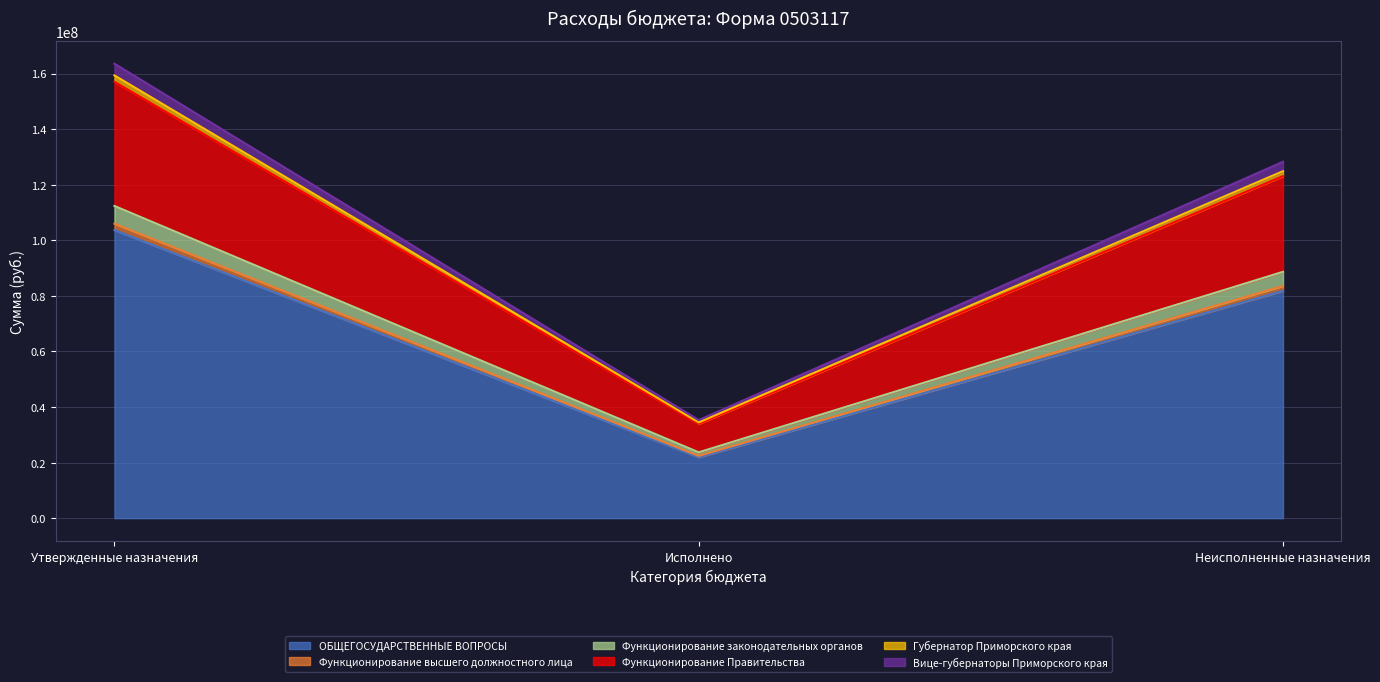

The value of Функционирование высшего должностного лица at Утвержденные назначения is 284232528.6. True or false?

False